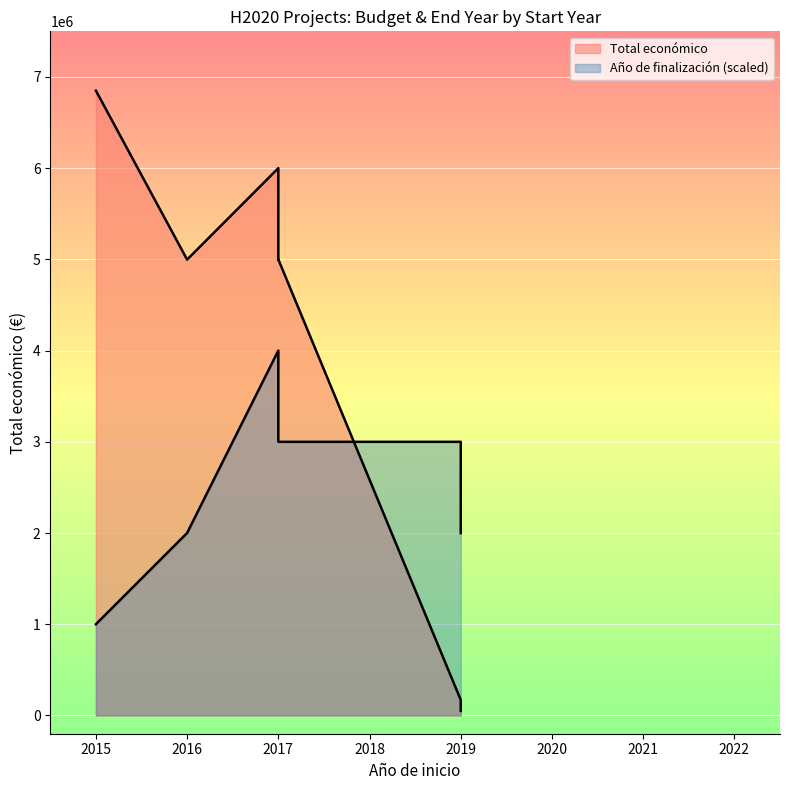

How many values in the Total económico series are below 4999363?

3